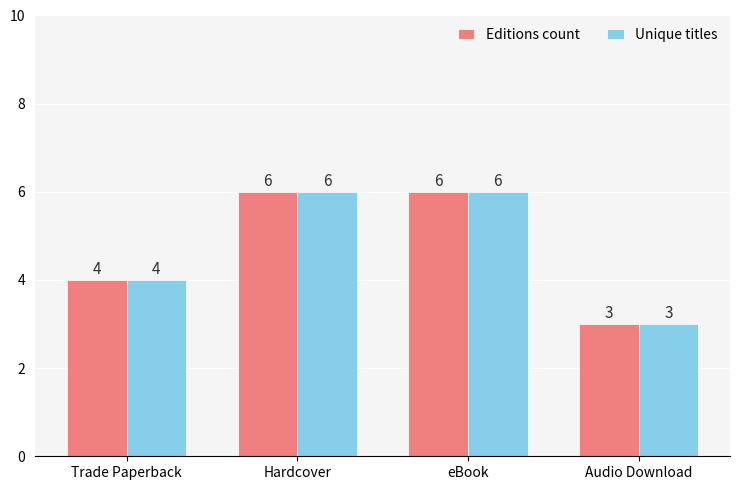

The Unique titles series shows 3 at Audio Download. True or false?

True